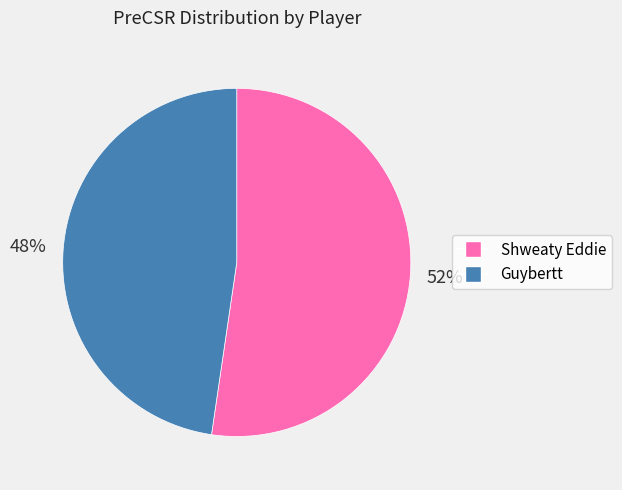

Combined, do Guybertt and Shweaty Eddie account for over 50%?

Yes